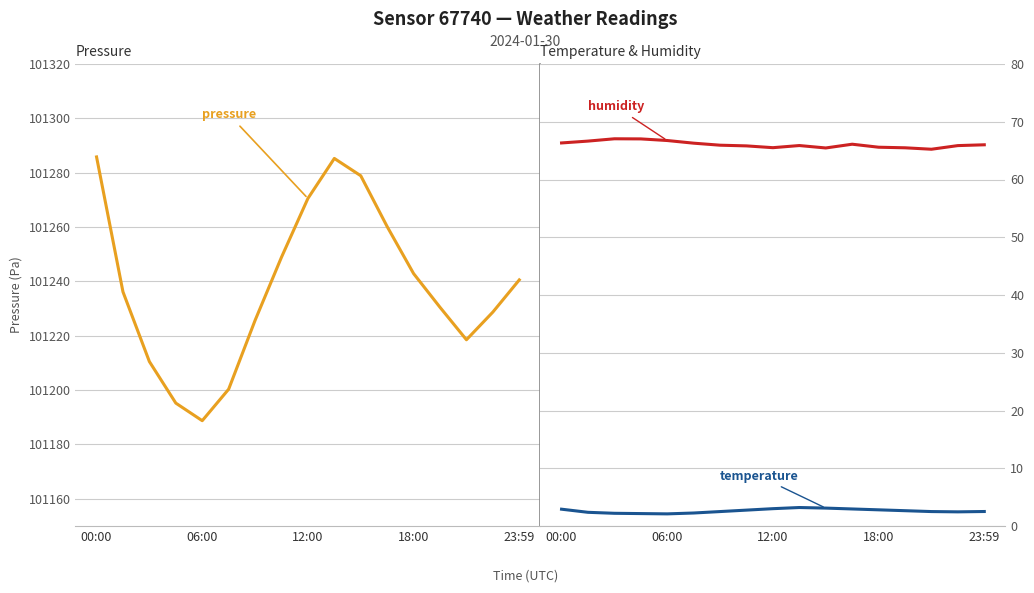

Which category has the highest value across all series?

00:00